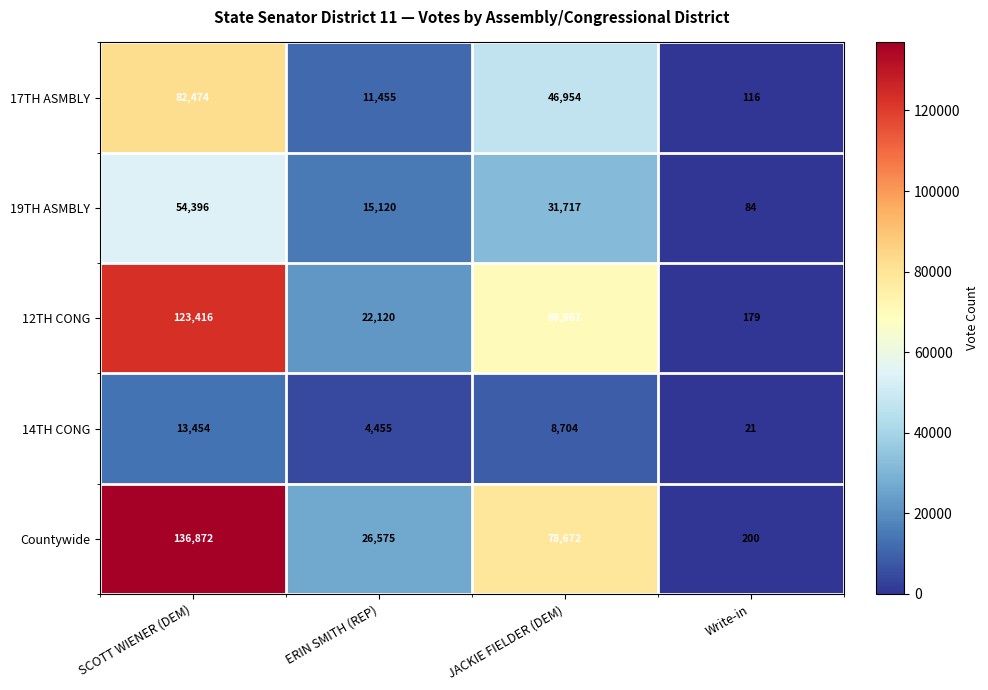

The 12TH CONG series shows 39309 at ERIN SMITH (REP). True or false?

False